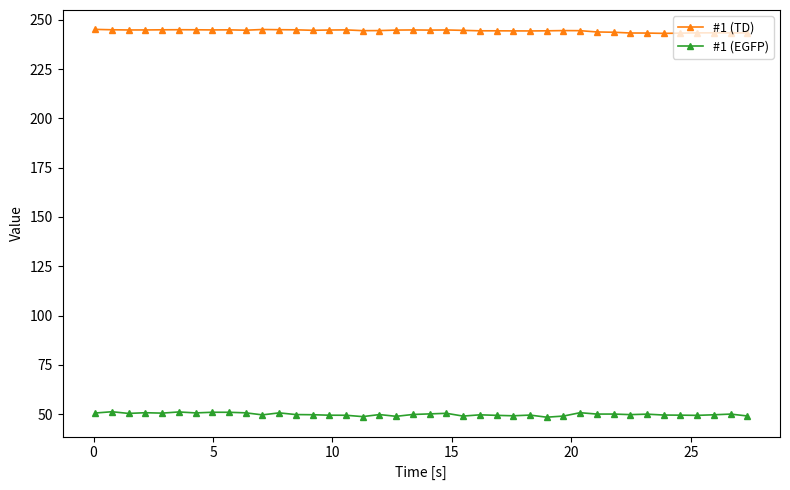

True or false: #1 (EGFP) and #1 (TD) cross at least once.

False